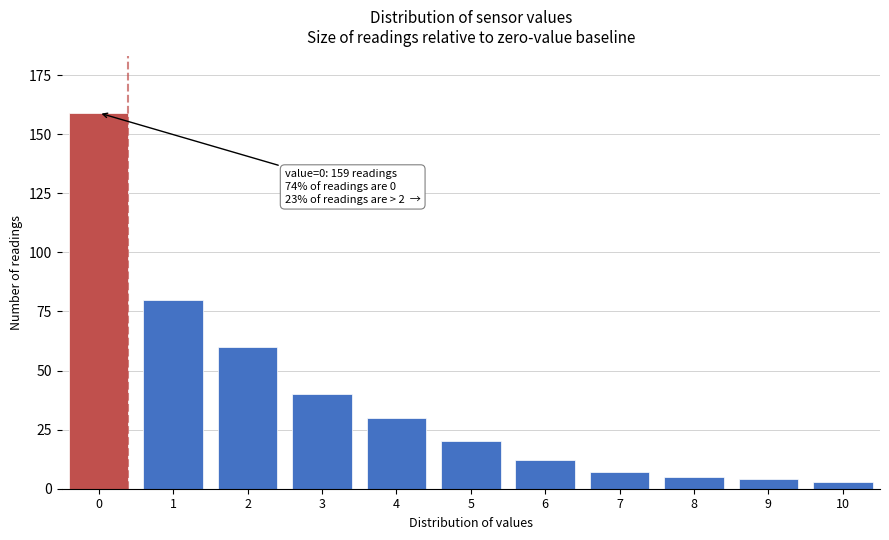

Reading right to left, transcribe all the data shown in this chart.

10=3	9=4	8=5	7=7	6=12	5=20	4=30	3=40	2=60	1=80	0=159